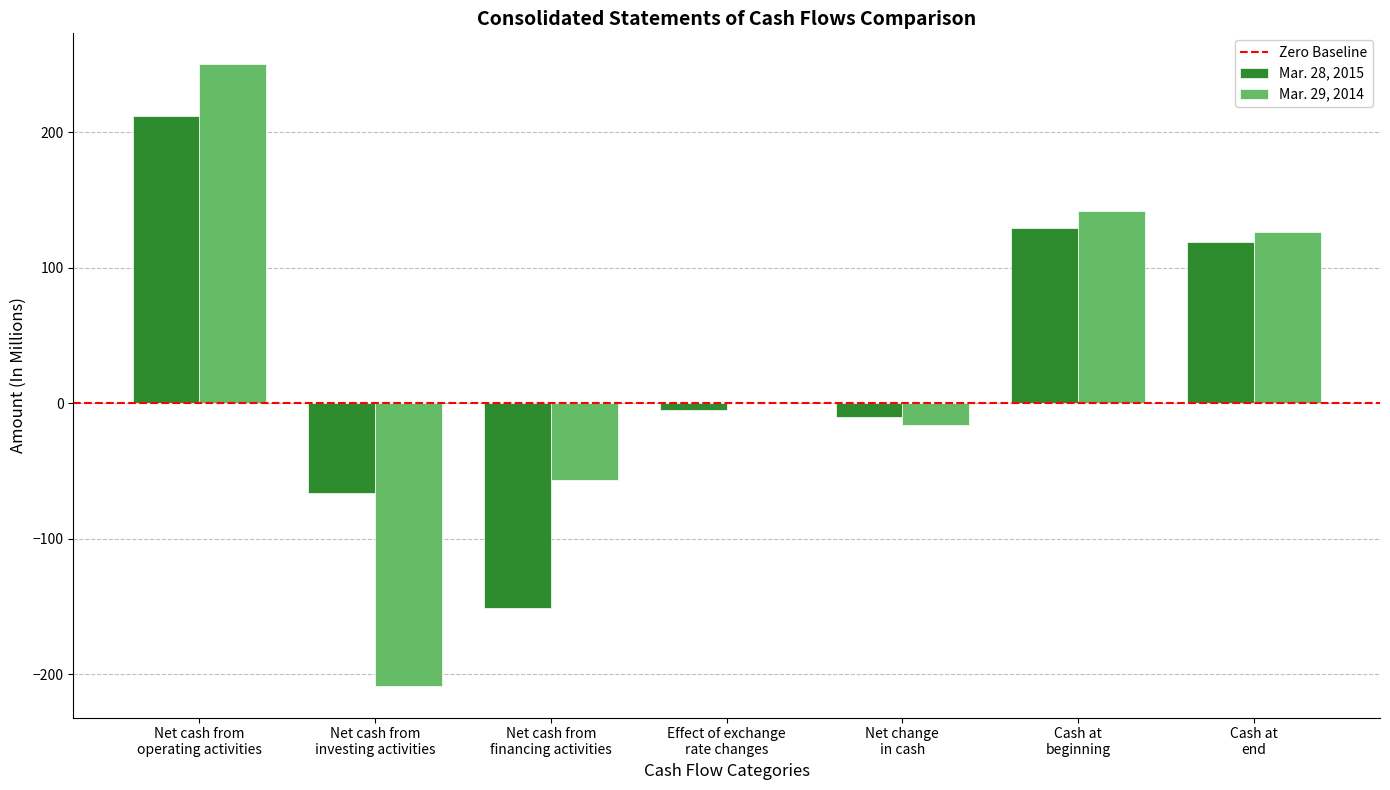

Between Net cash from
investing activities and Net change
in cash, which series saw the biggest shift?

Mar. 29, 2014